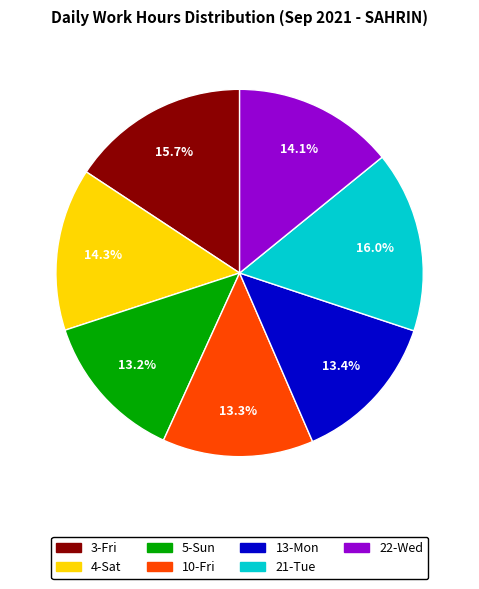

Approximately how many times larger is the value at 22-Wed compared to 5-Sun?

1.1